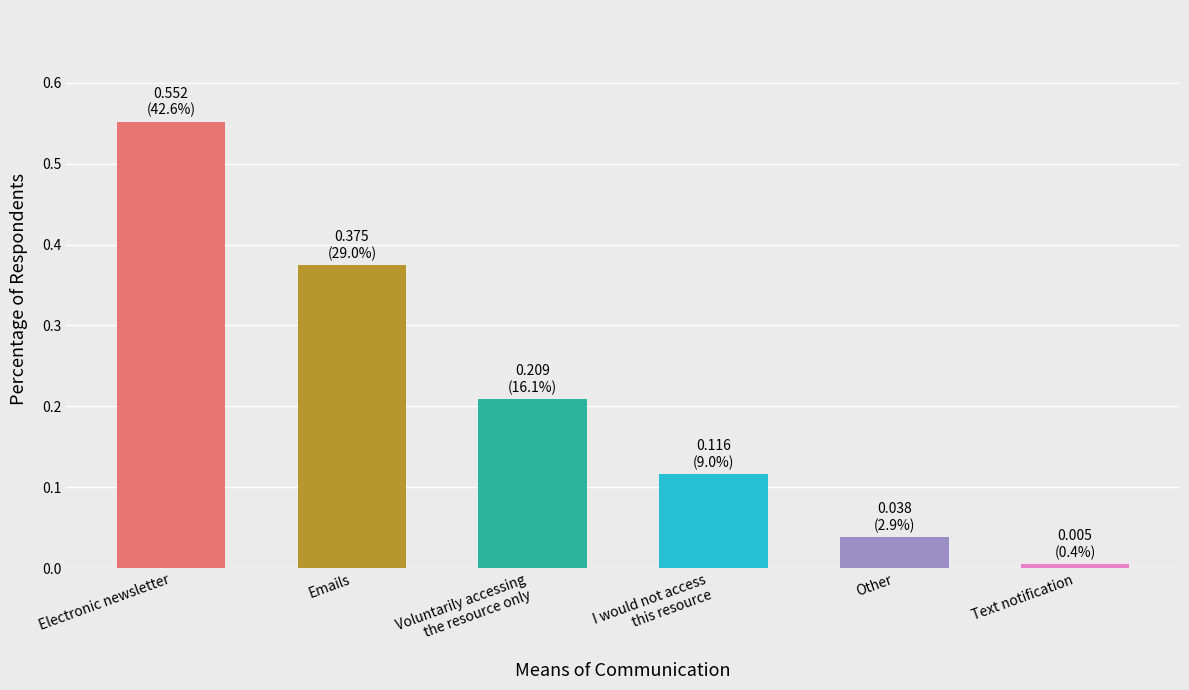

What is the change in value from Electronic newsletter to Voluntarily accessing
the resource only?

-0.3